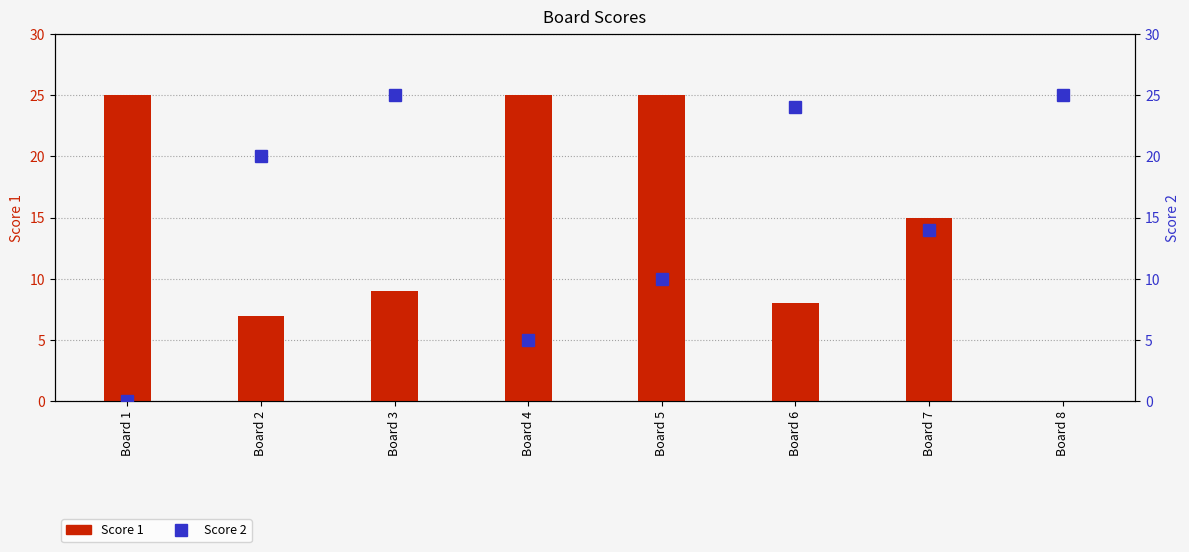

List the series in order of their overall mean, highest first.

Score 2, Score 1